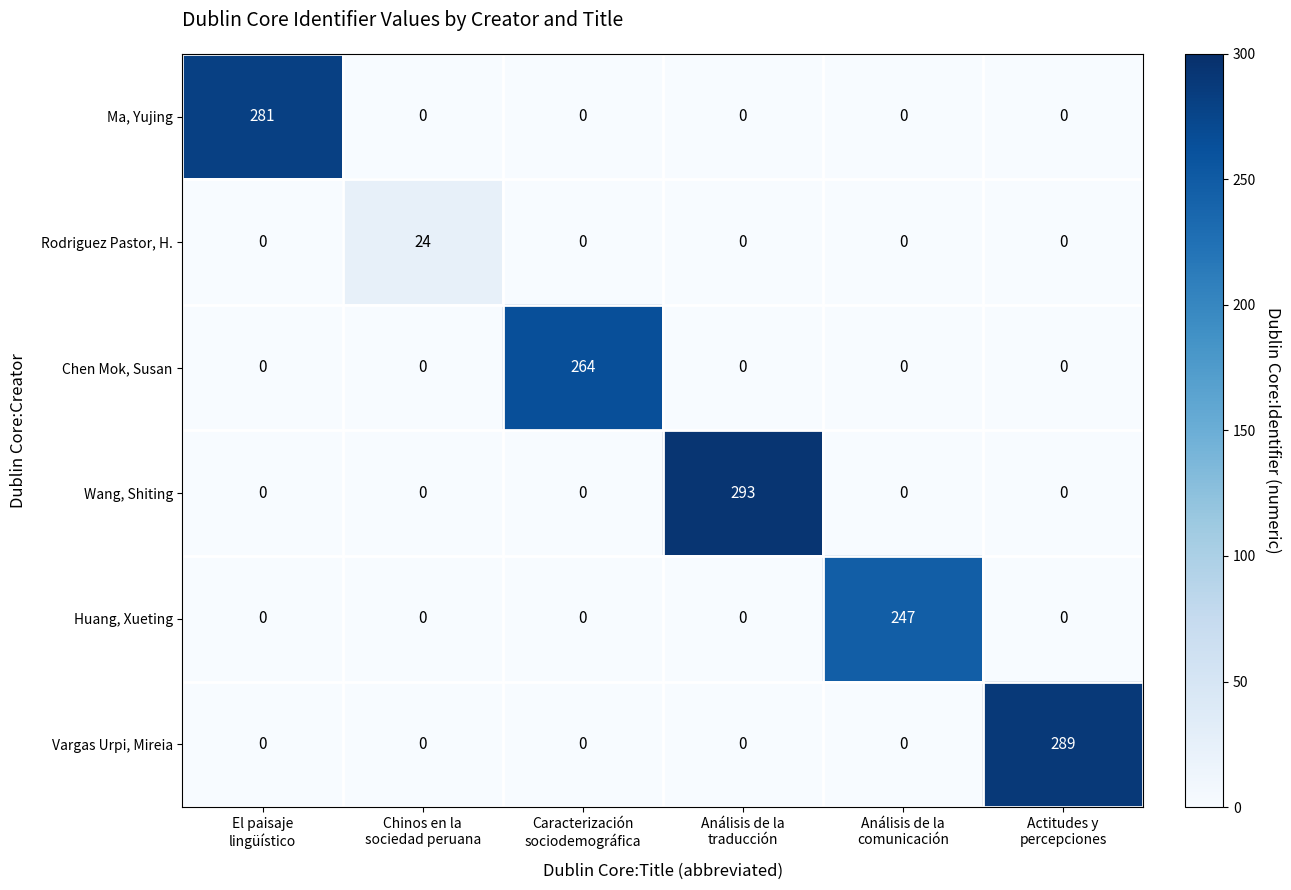

What is the difference between the maximum and minimum values in the Rodriguez Pastor, H. series?

24